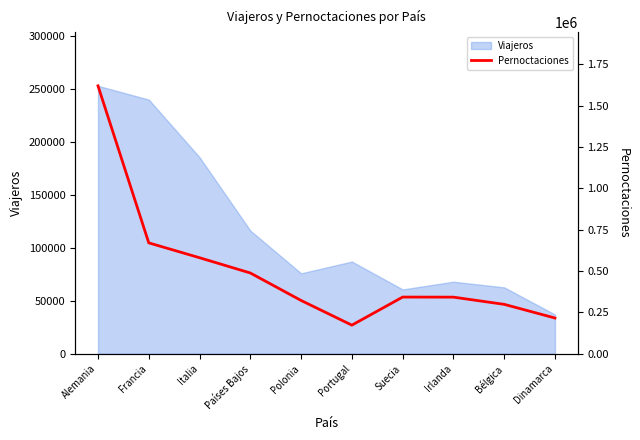

What is the maximum value for Viajeros?

253261